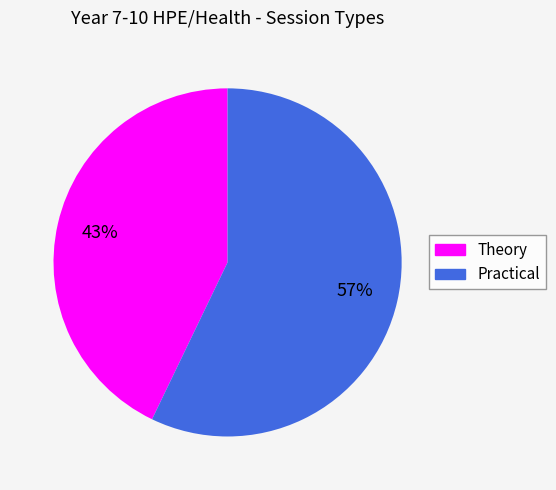

Between Practical and Theory, which is larger?

Practical